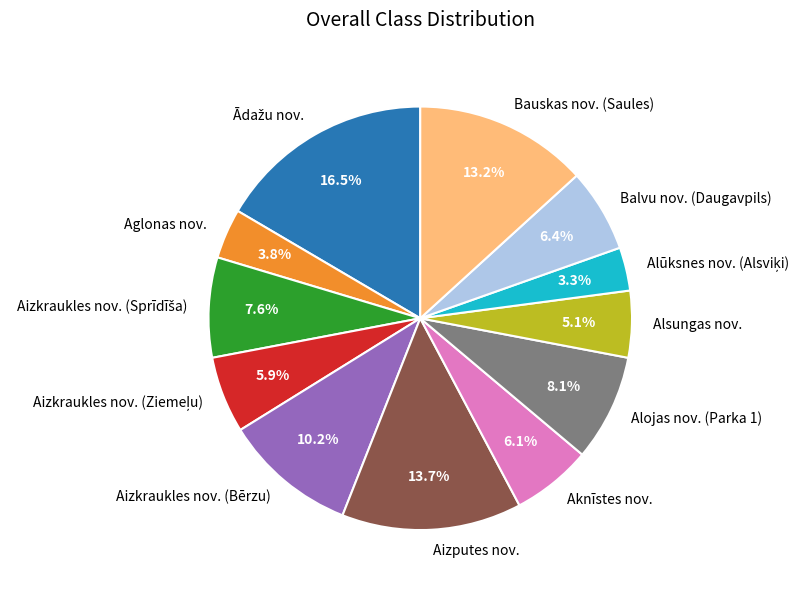

Which has a higher value, Aizkraukles nov. (Bērzu) or Aknīstes nov.?

Aizkraukles nov. (Bērzu)